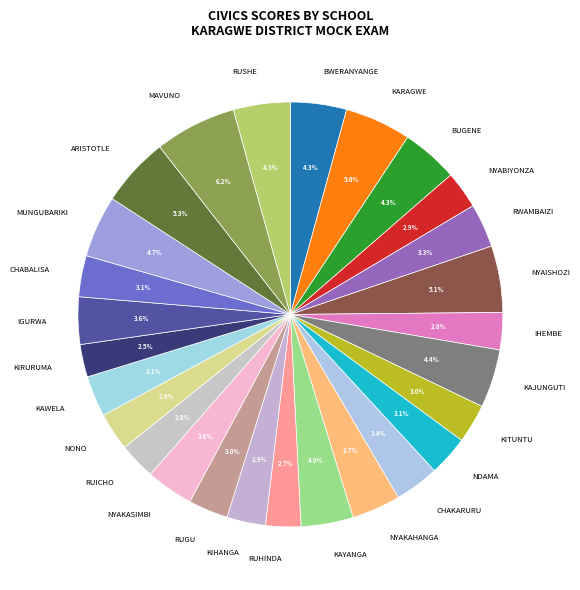

To the nearest percent, what is the difference between the largest and smallest slice percentages?

4%